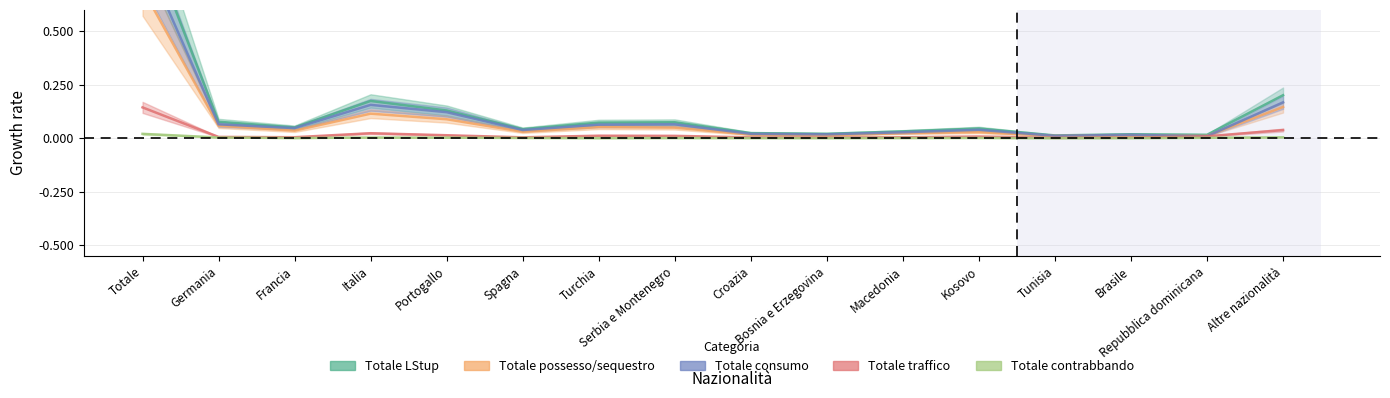

What is the difference between the highest and lowest values at Germania?

0.1